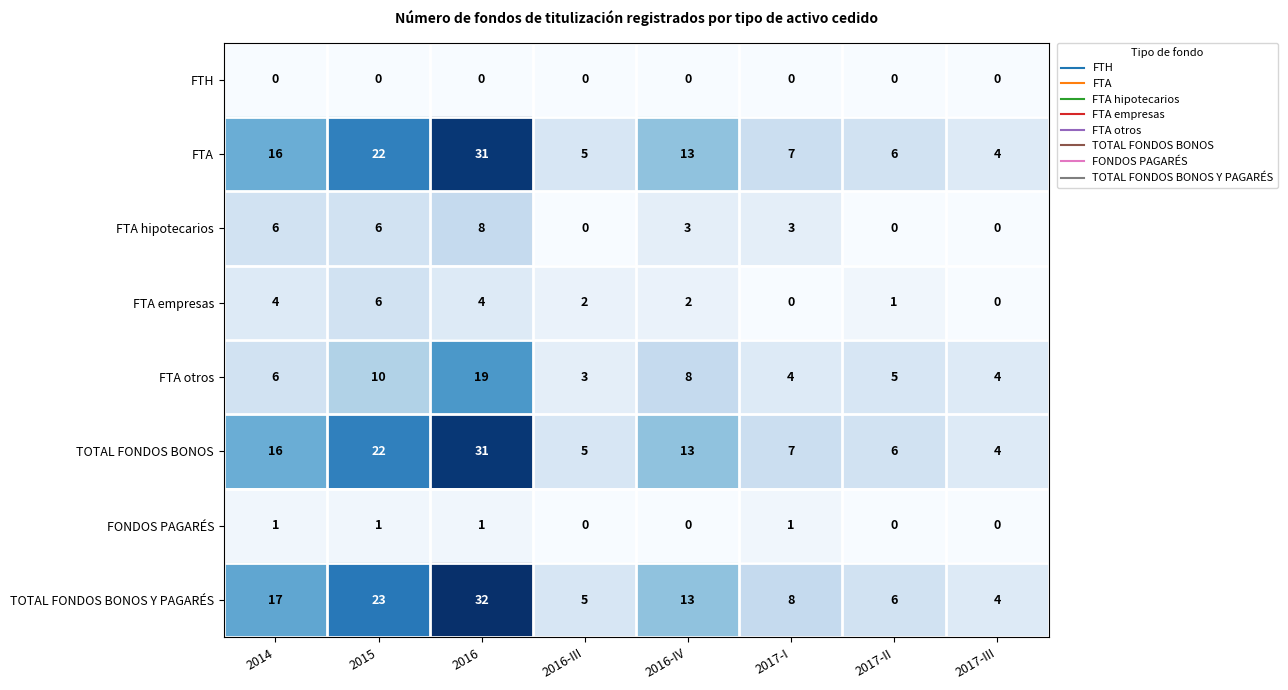

Where is TOTAL FONDOS BONOS Y PAGARÉS nearest to the value 18?

2014